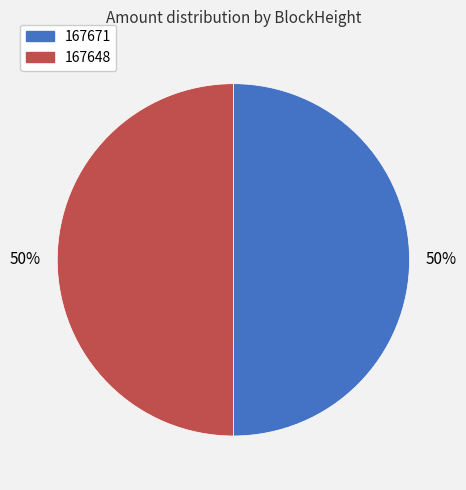

How many segments does this pie chart have?

2